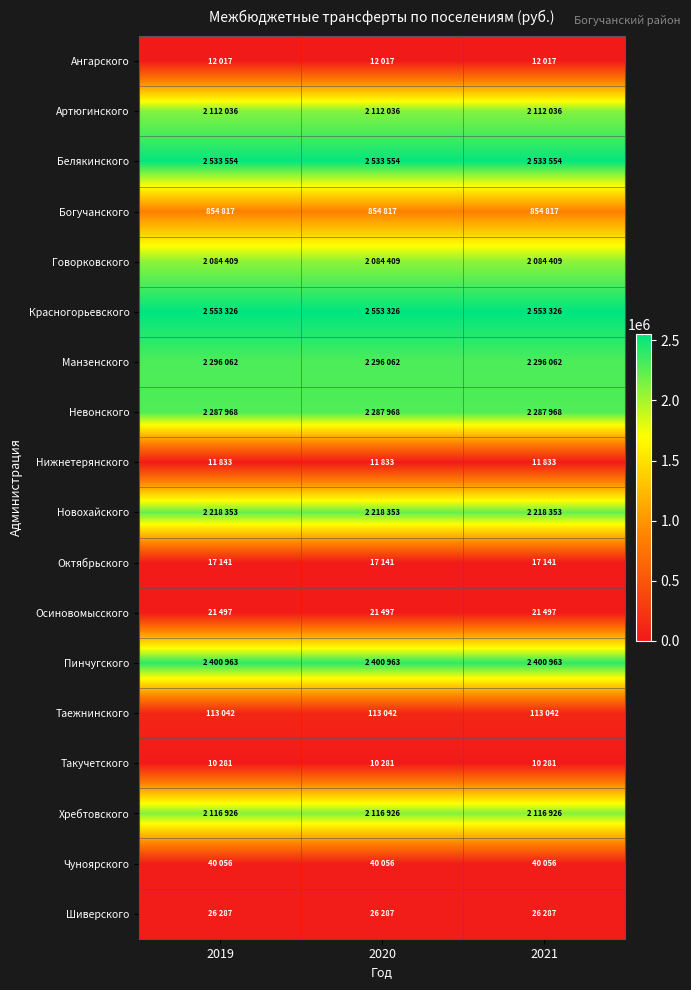

At which category does the chart reach its minimum across all series?

2019